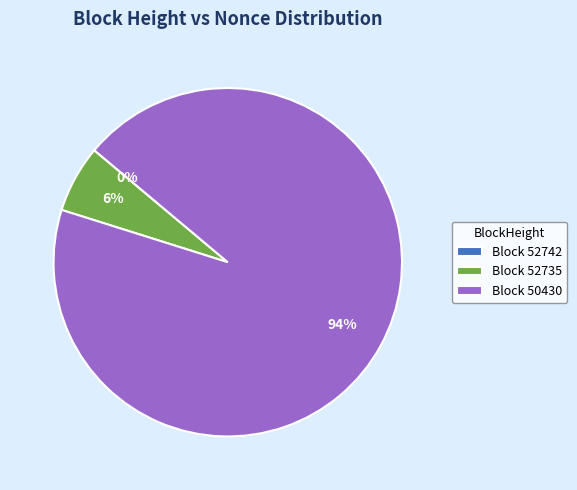

To the nearest percent, what portion does Block 50430 represent?

94%